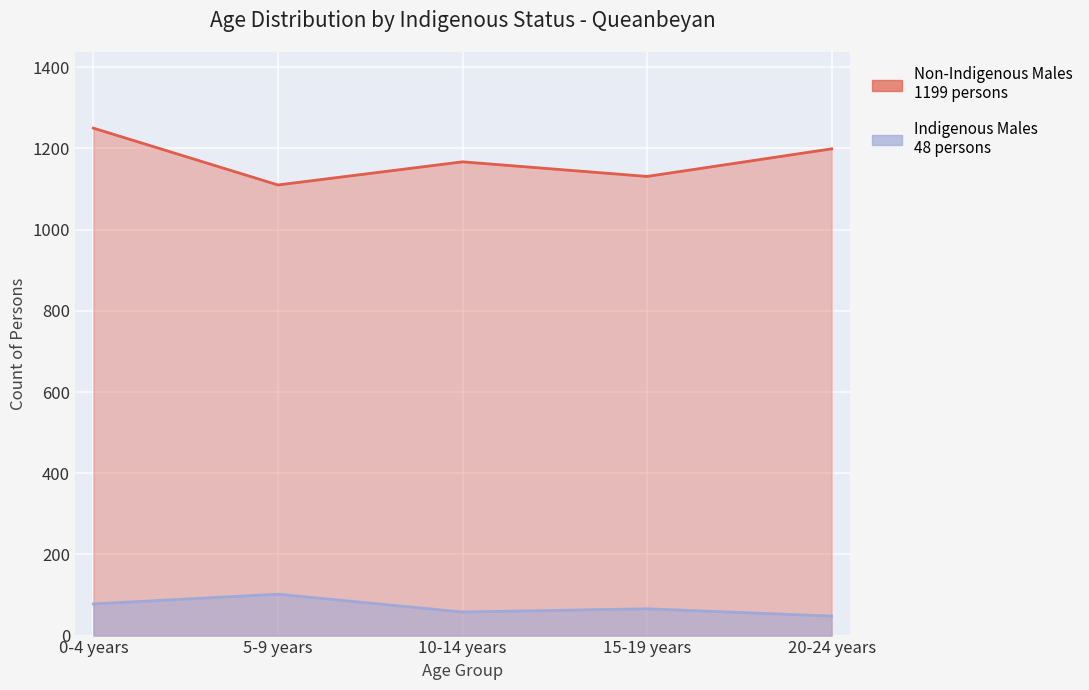

At which label does Indigenous Males first exceed 66?

0-4 years